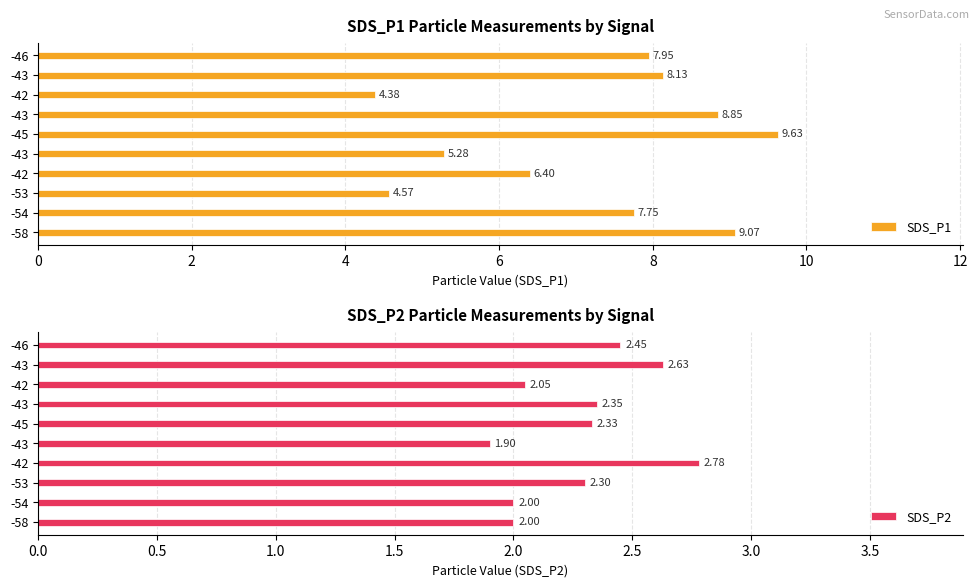

What is the minimum value shown in the chart?

1.9